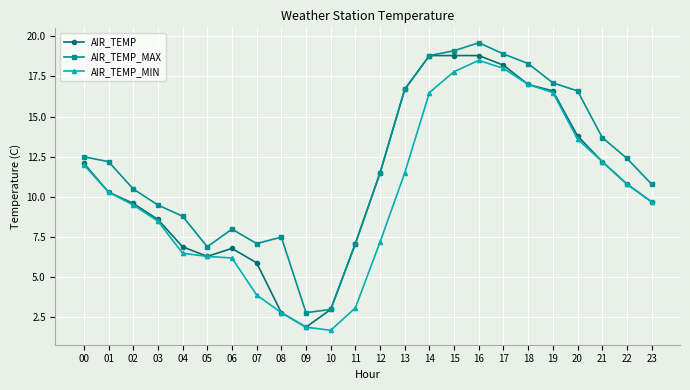

Where is the first local maximum for AIR_TEMP?

06